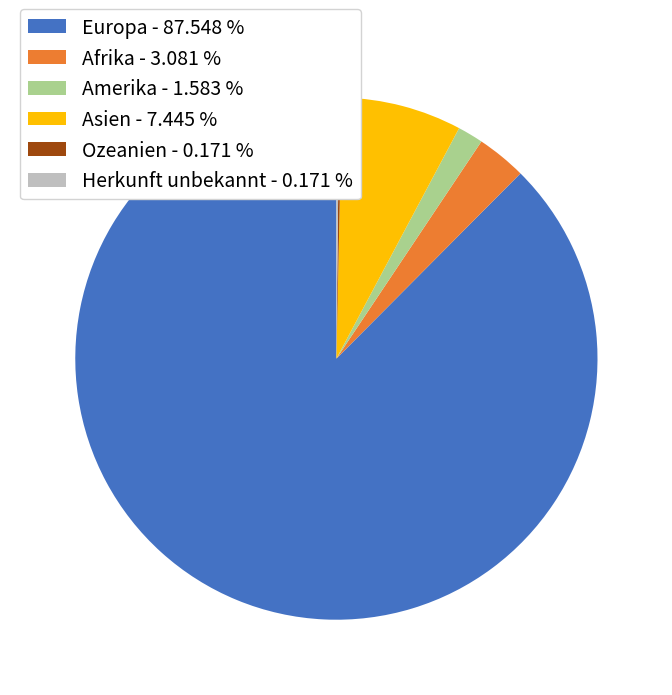

Which category has the biggest portion of the pie?

Europa